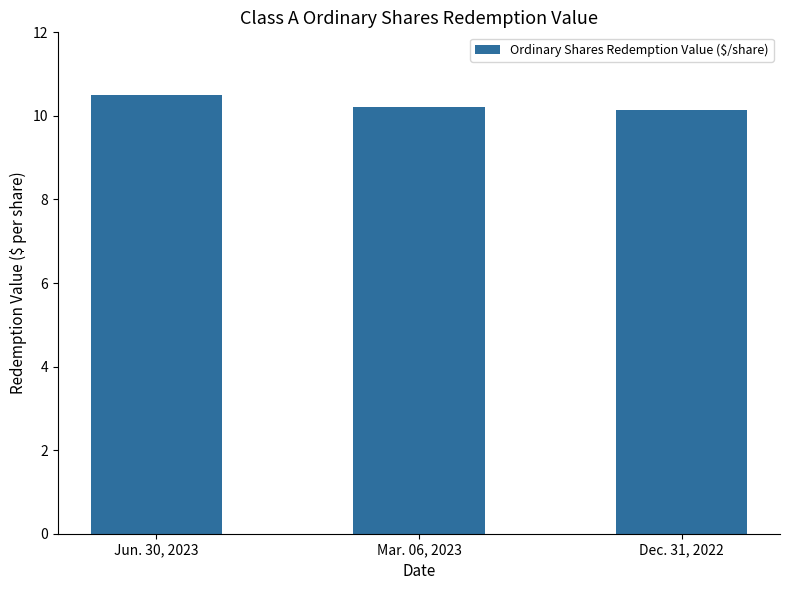

The value at Mar. 06, 2023 is 10.2. True or false?

True